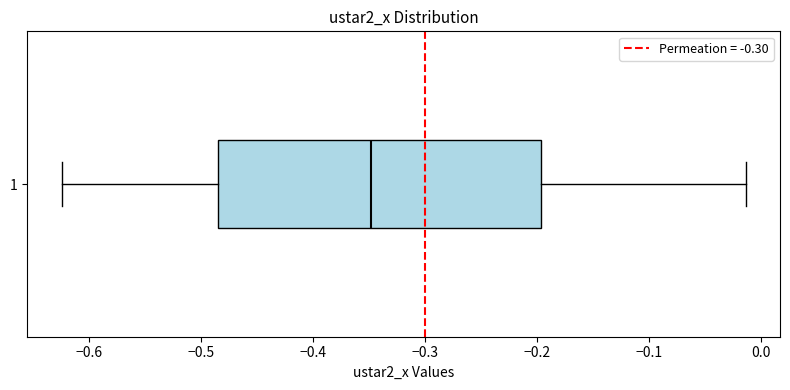

Where is the right edge of the box at y = 1 on the x-axis? The values are not printed on the chart, so give them approximately, as read against the axis.

-0.20